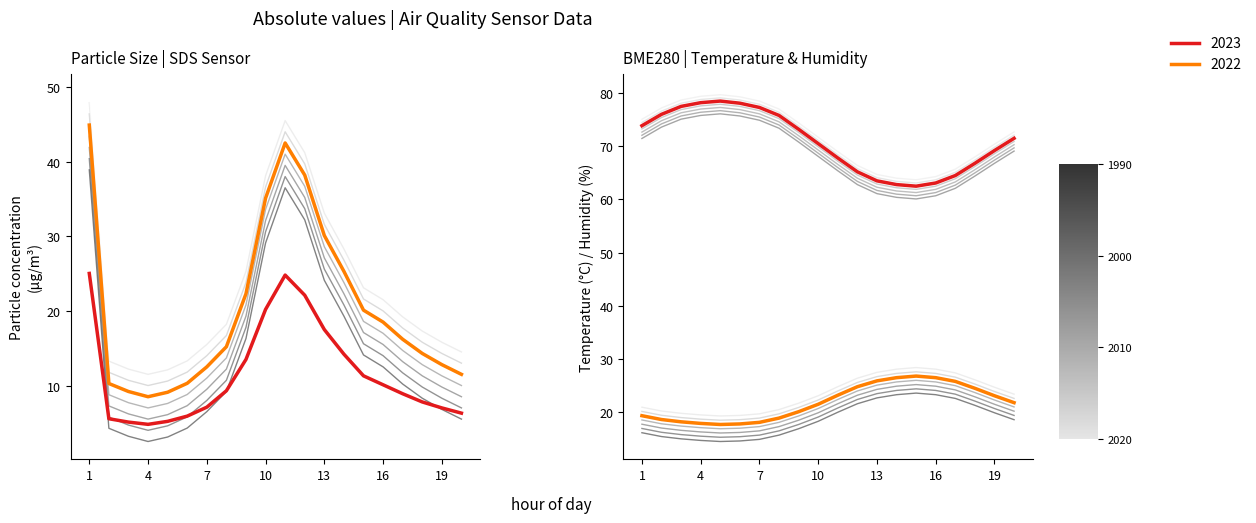

Does the chart have visible grid lines?

No